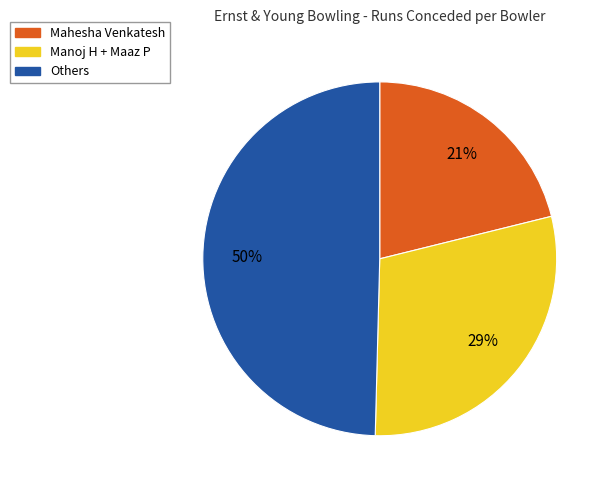

Count the number of slices in the pie.

3